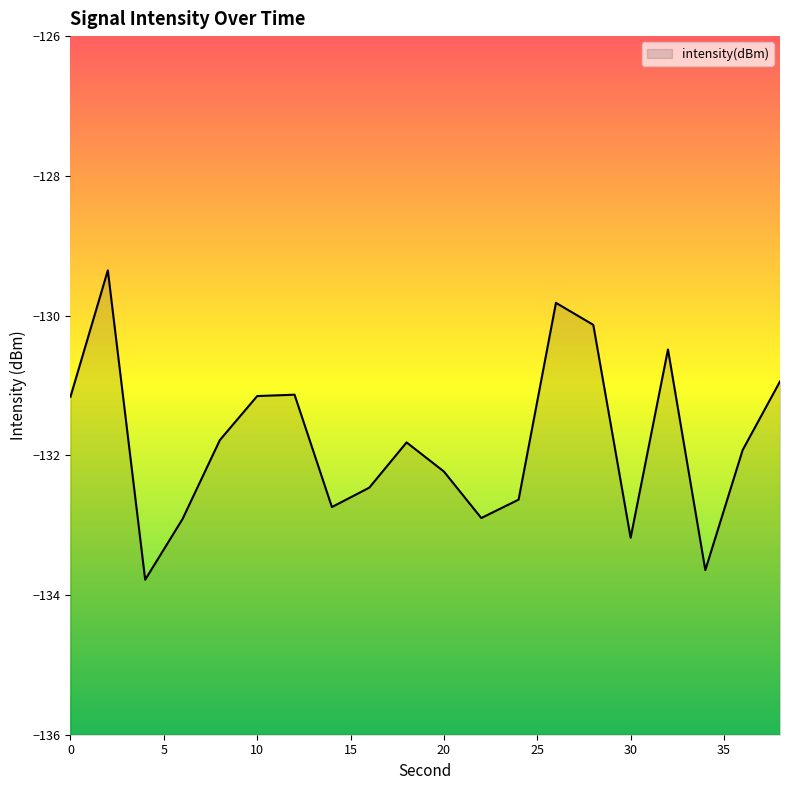

True or false: the data shows -87.7 at 10.

False